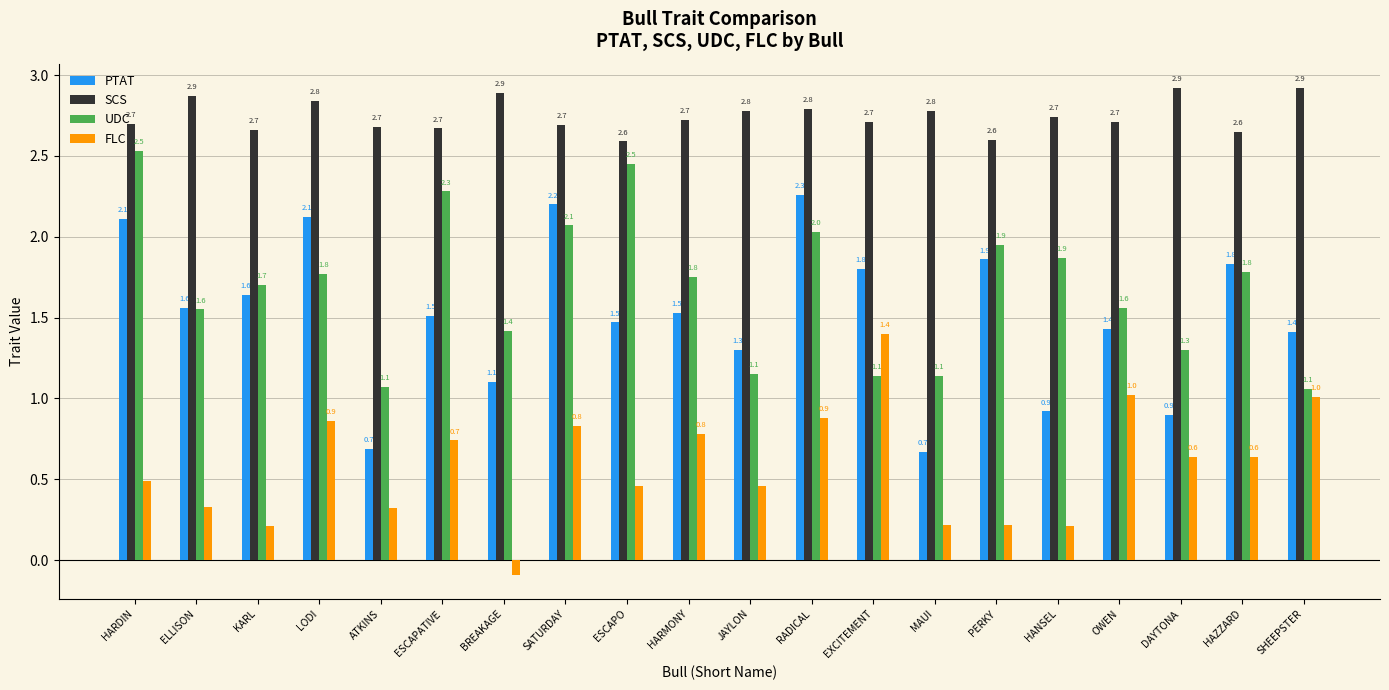

True or false: PTAT has a value of 0.8 at JAYLON.

False